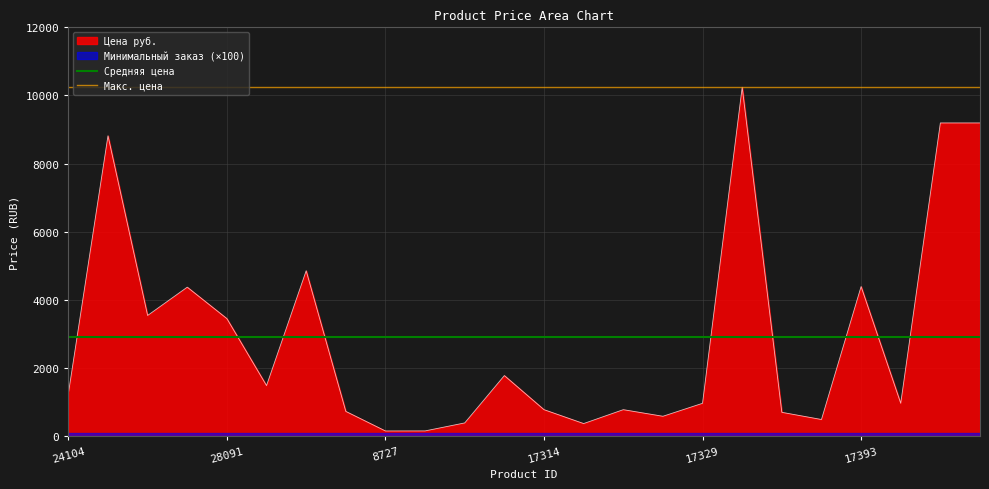

True or false: Цена руб. has a value of 1240.0 at 24104.

True